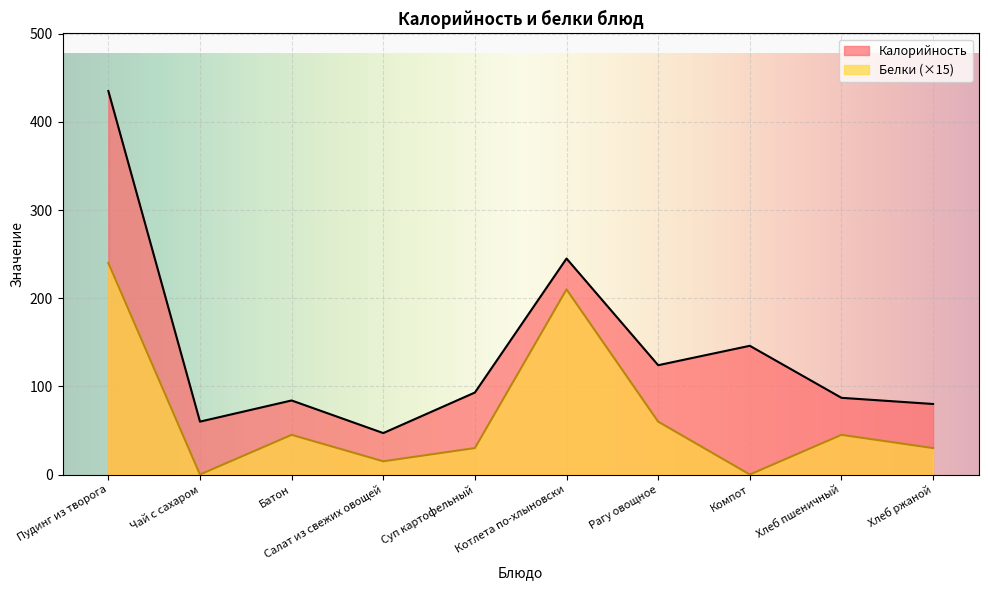

How many interior local valleys does the Белки series have?

3